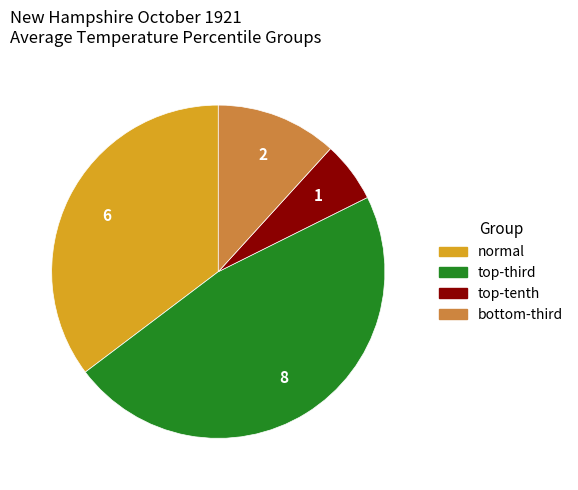

How many slices are in this pie chart?

4